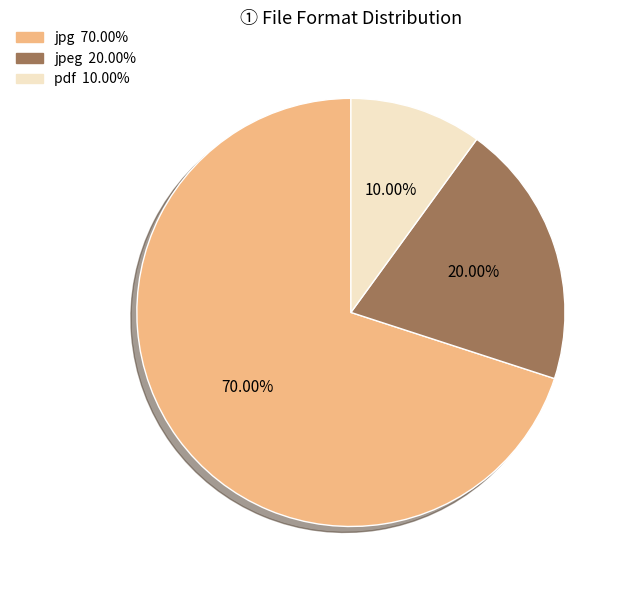

Is there any slice that represents more than half of the pie?

Yes